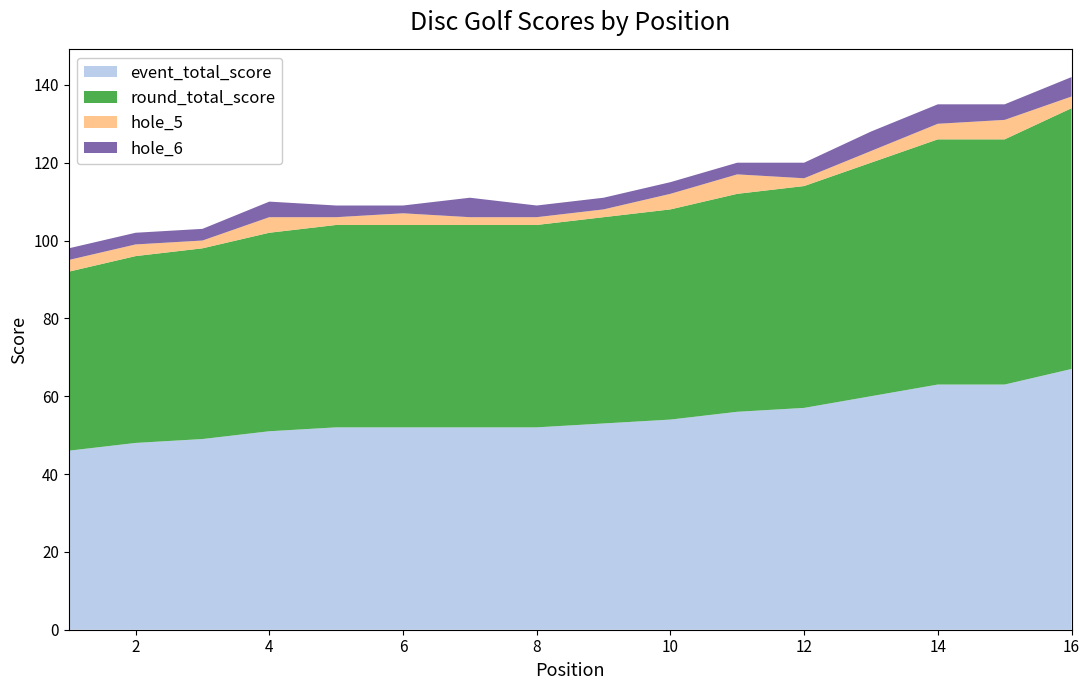

Reading left to right, extract all data points from this chart.

event_total_score: 46	48	49	51	52	52	52	52	53	54	56	57	60	63	63	67
round_total_score: 46	48	49	51	52	52	52	52	53	54	56	57	60	63	63	67
hole_5: 3	3	2	4	2	3	2	2	2	4	5	2	3	4	5	3
hole_6: 3	3	3	4	3	2	5	3	3	3	3	4	5	5	4	5